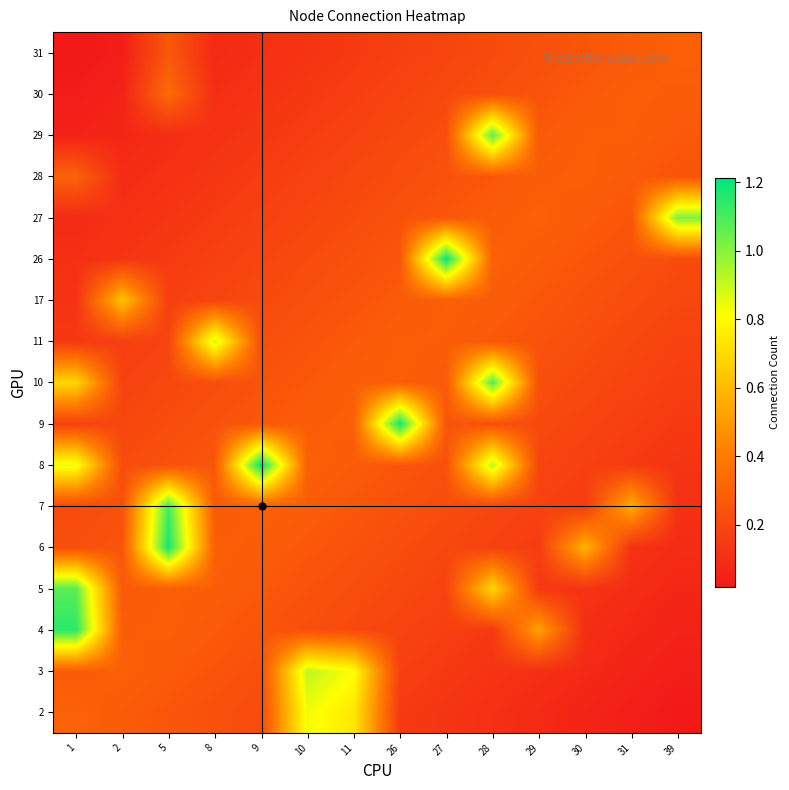

Which category has the highest value across all series?

9